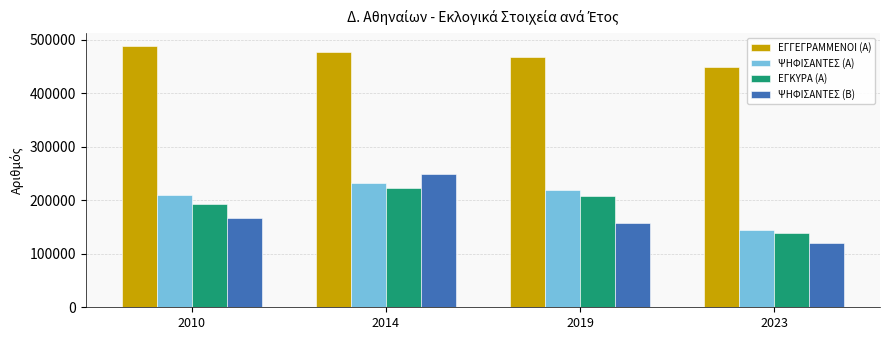

Which series has the largest total across all categories?

ΕΓΓΕΓΡΑΜΜΕΝΟΙ (Α)